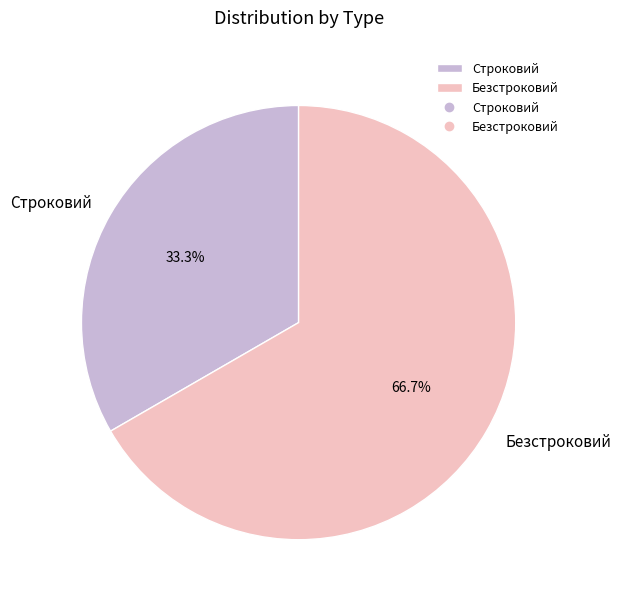

Approximately how many times larger is the value at Безстроковий compared to Строковий?

2.0